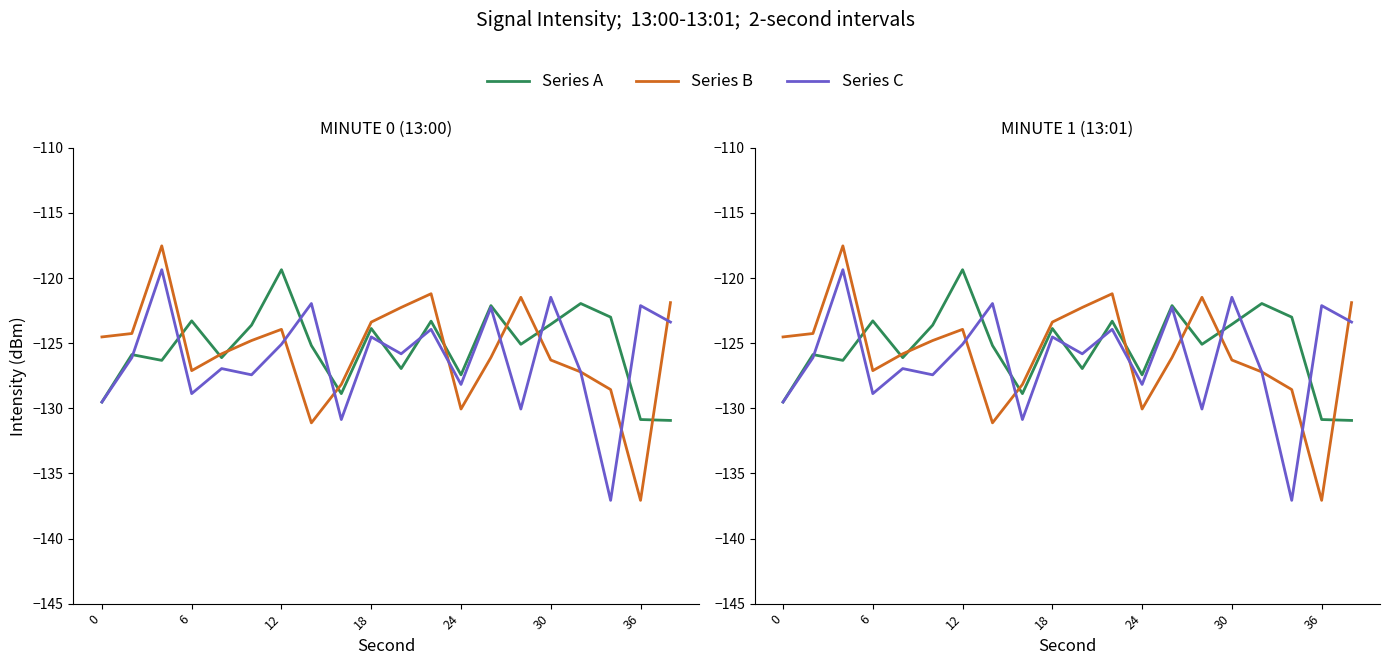

What is the minimum value for Series C?

-137.1